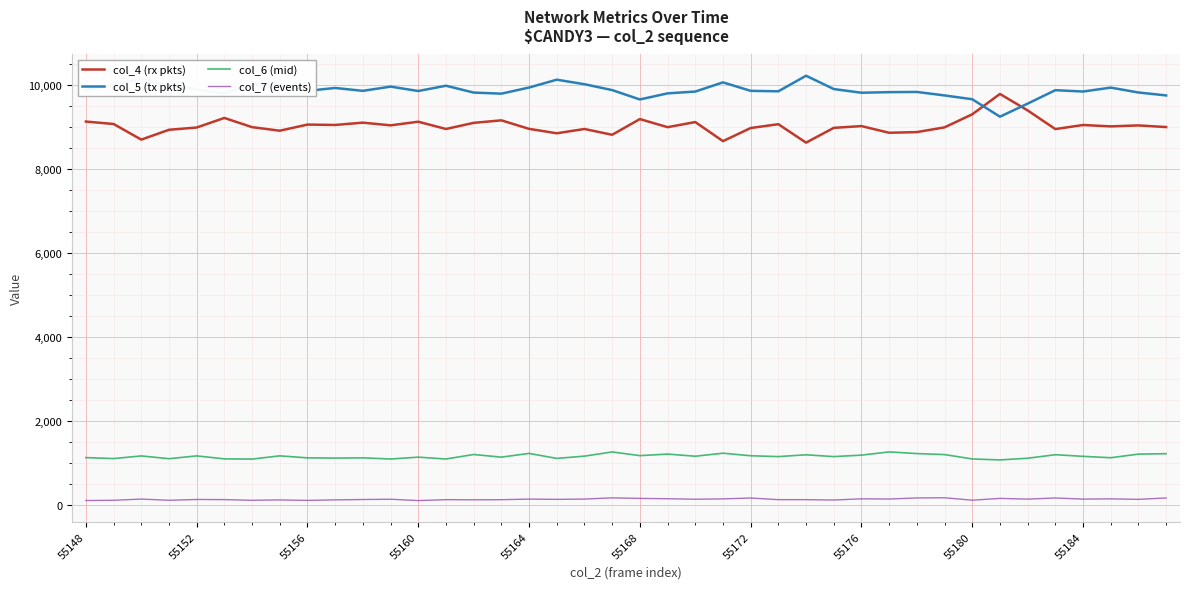

What is the maximum value for col_5 (tx pkts)?

10222